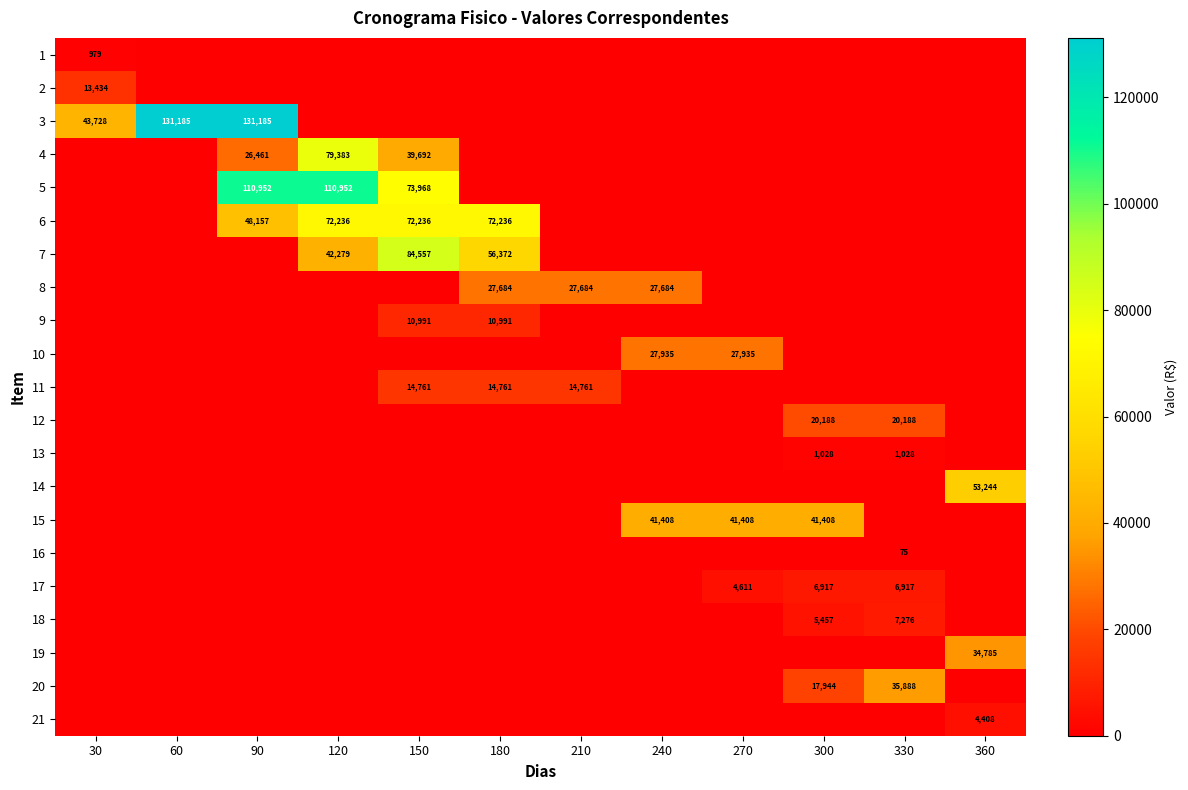

True or false: 14 has a value of 53244 at 360.

True